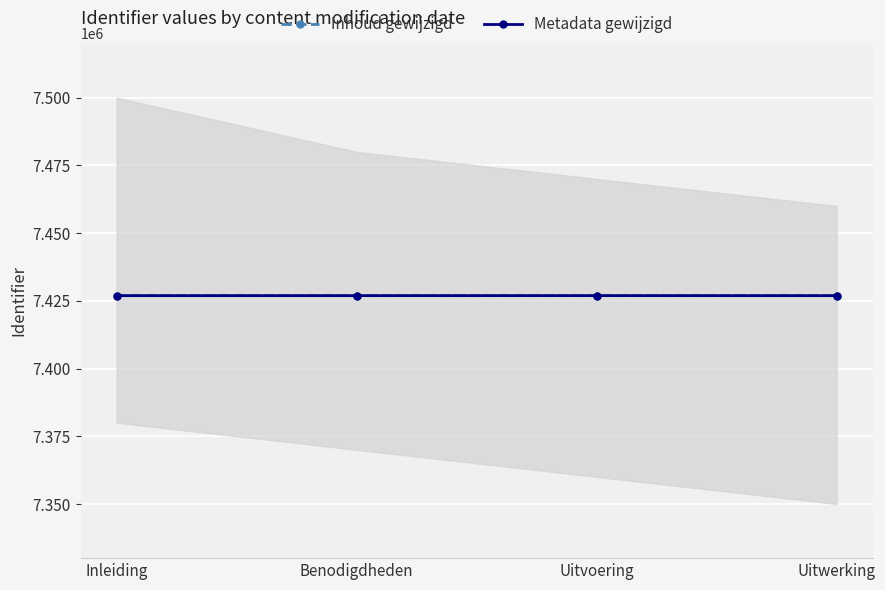

Is it true that Metadata gewijzigd equals 9690334 at Uitwerking?

False